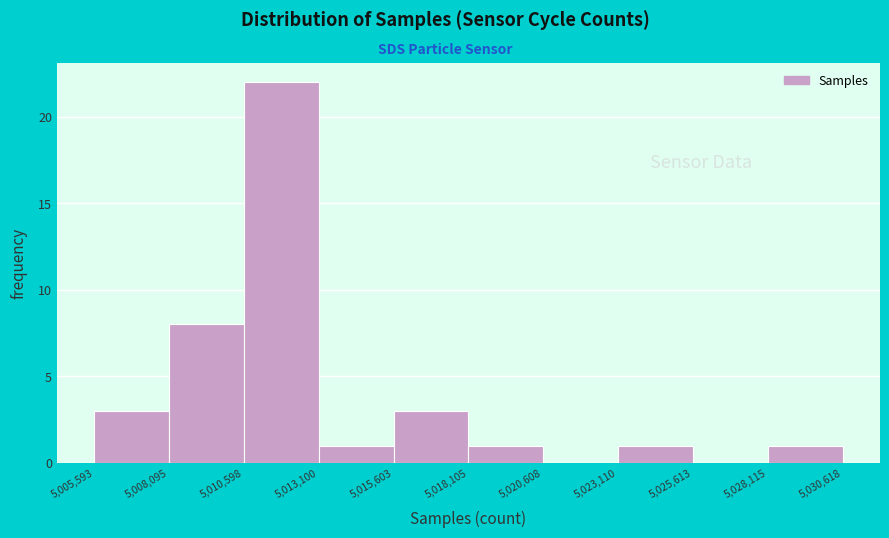

Reading left to right, list every bar in this chart as the range it spans on the x-axis followed by its height. The values are not printed on the chart, so give them approximately, as read against the axis.

5,005,593 to 5,008,095: 3
5,008,095 to 5,010,598: 8
5,010,598 to 5,013,100: 22
5,013,100 to 5,015,603: 1
5,015,603 to 5,018,105: 3
5,018,105 to 5,020,608: 1
5,020,608 to 5,023,110: 0
5,023,110 to 5,025,613: 1
5,025,613 to 5,028,115: 0
5,028,115 to 5,030,618: 1